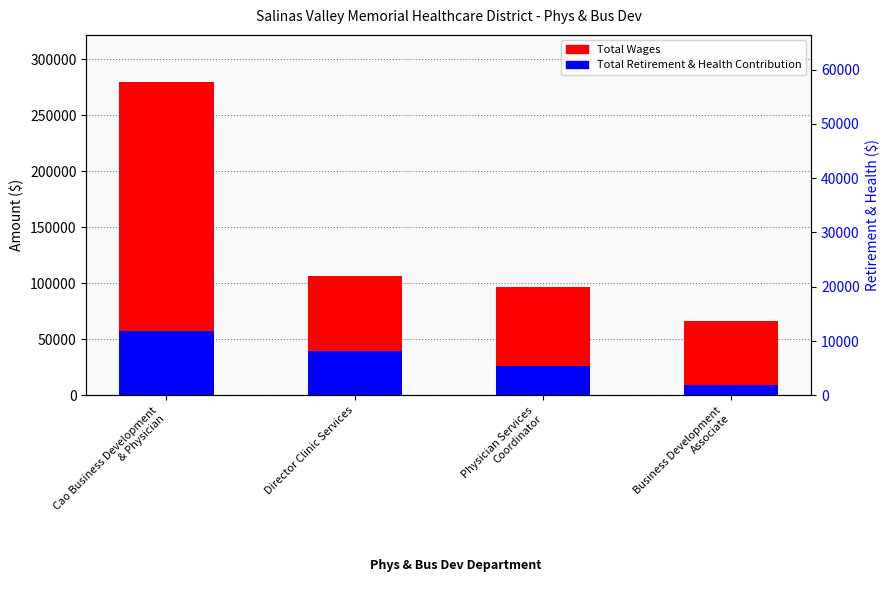

Read the Total Wages value at Business Development
Associate, to the nearest 50.

66100